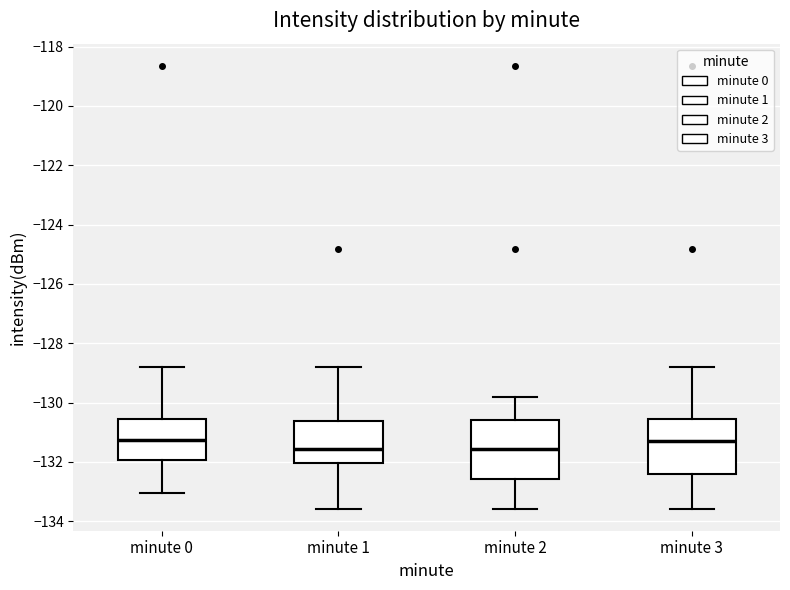

Reading left to right, read every box against the y-axis: the position of its median line, the range the box covers, and the ends of its whiskers. The values are not printed on the chart, so give them approximately, as read against the axis.

minute 0: median -131.2, box -132.0 to -130.6, whiskers -133.0 to -128.8
minute 1: median -131.6, box -132.0 to -130.6, whiskers -133.6 to -128.8
minute 2: median -131.6, box -132.6 to -130.6, whiskers -133.6 to -129.8
minute 3: median -131.2, box -132.4 to -130.6, whiskers -133.6 to -128.8